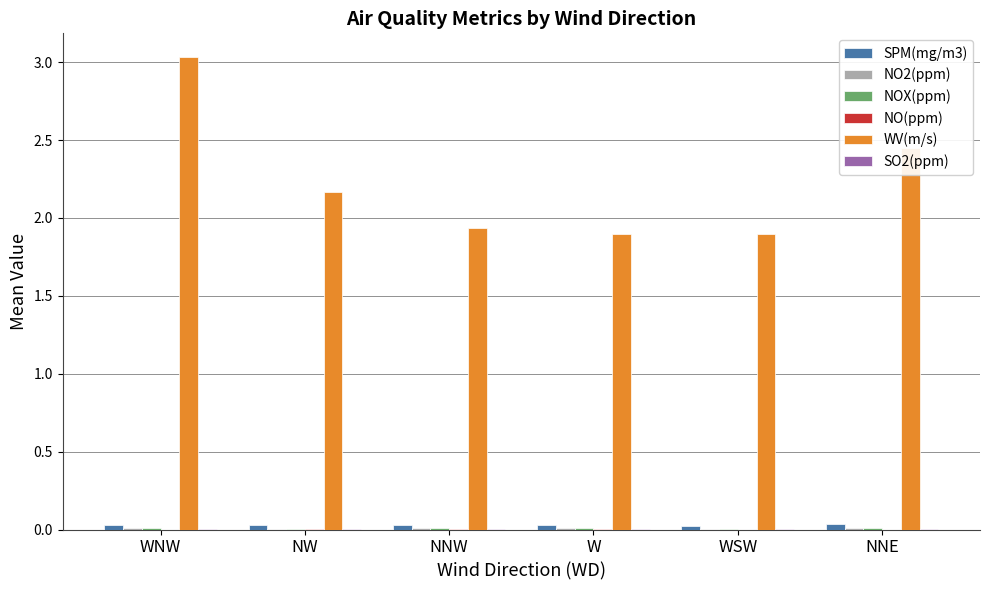

At which category does the chart reach its peak across all series?

WNW